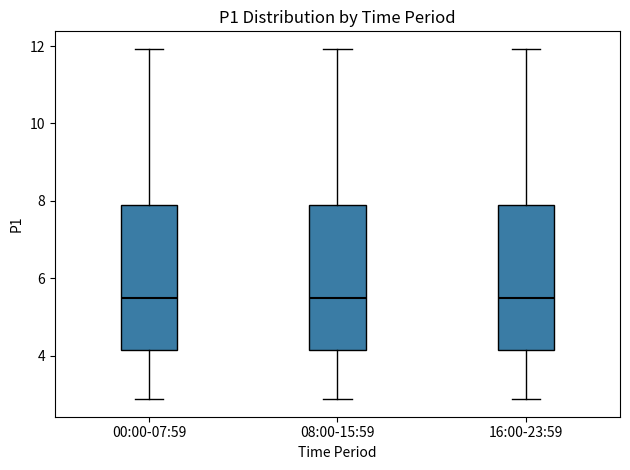

Where is the lower edge of the box for 00:00-07:59 on the y-axis? The values are not printed on the chart, so give them approximately, as read against the axis.

4.2